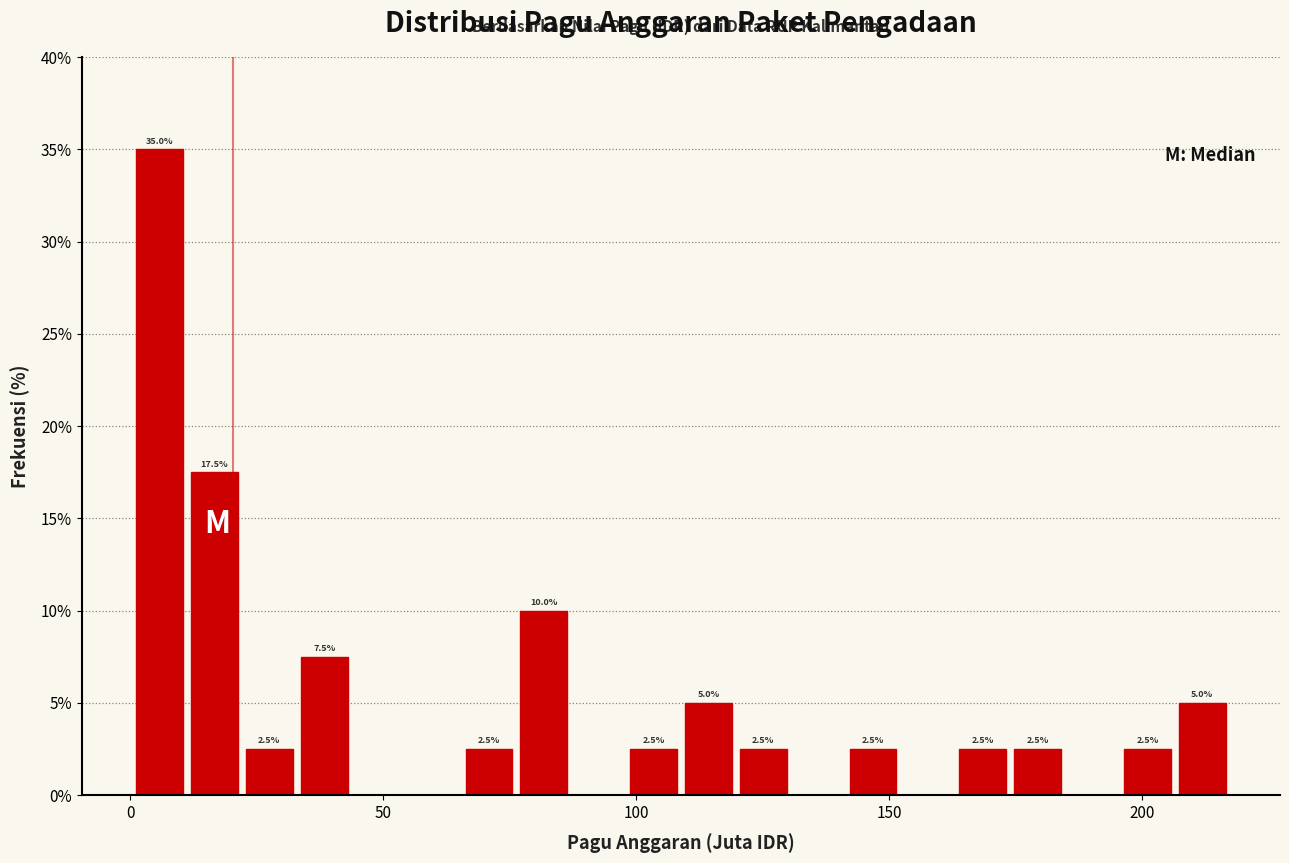

Read against the x-axis, roughly where is the centre of the tallest bar?

5